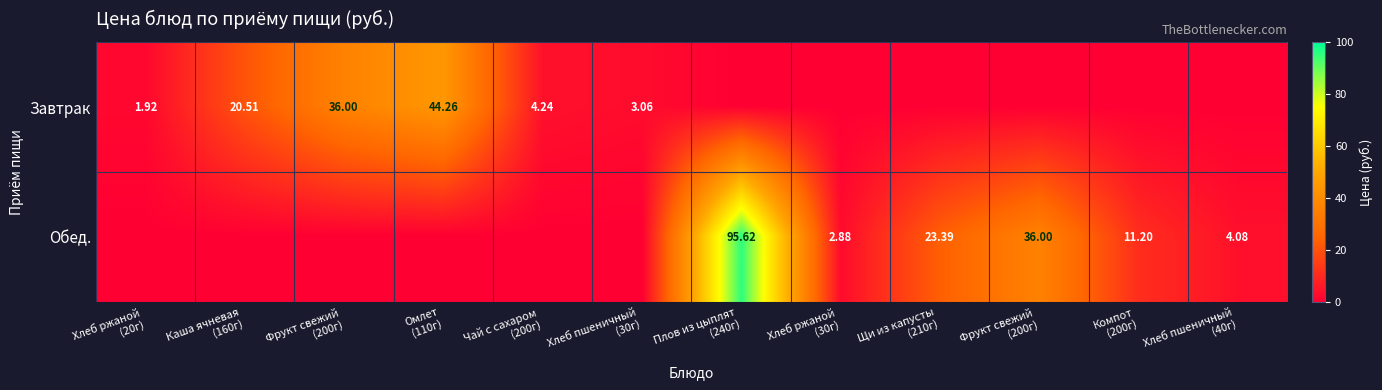

What is the maximum value shown in the chart?

95.6